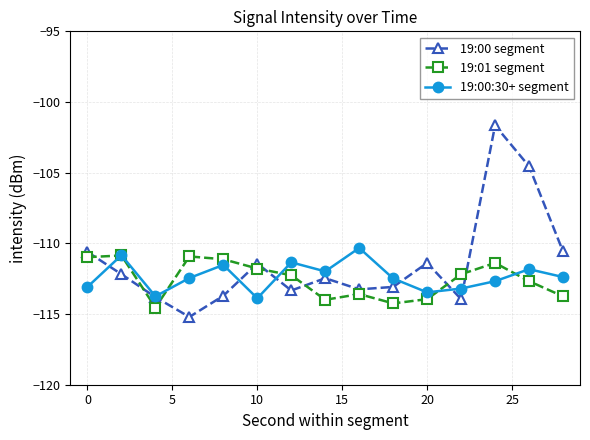

Which series has the largest range (max minus min)?

19:00 segment